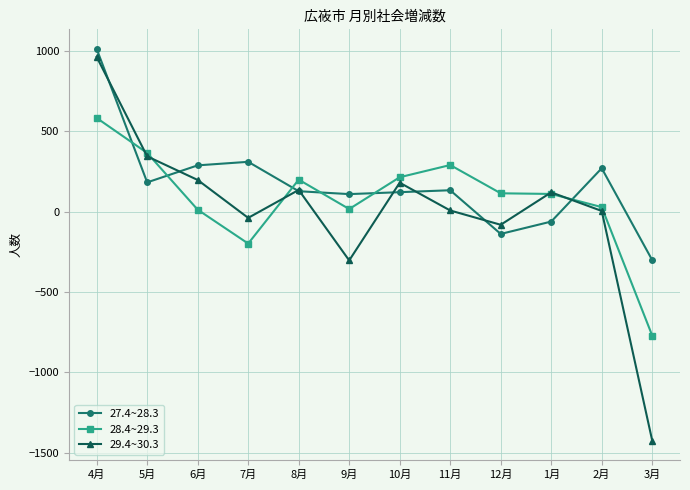

What value does the 29.4~30.3 series have at 7月?

-39